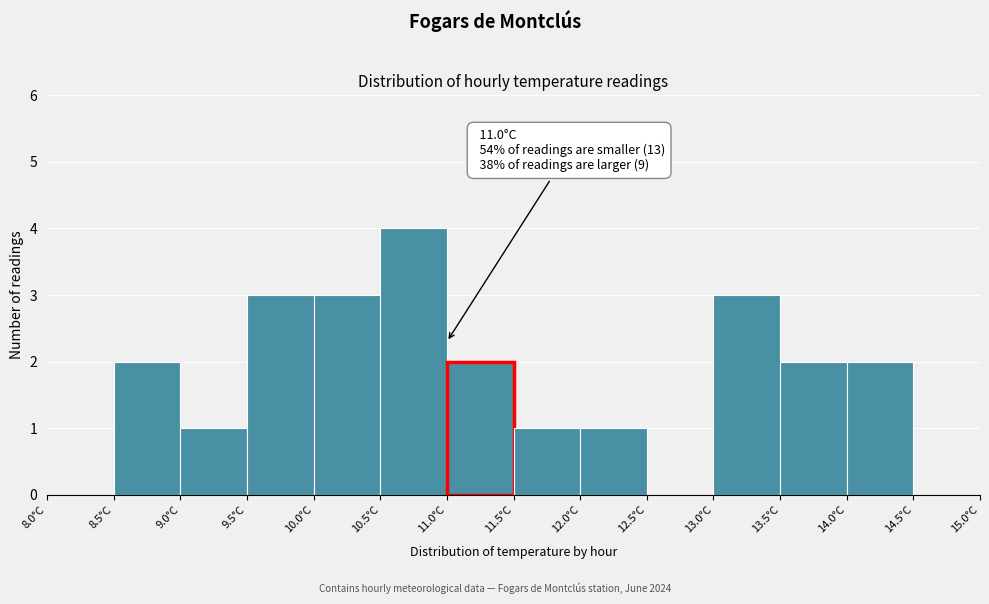

Over which range of the x-axis is the bar tallest?

10.5 to 11.0